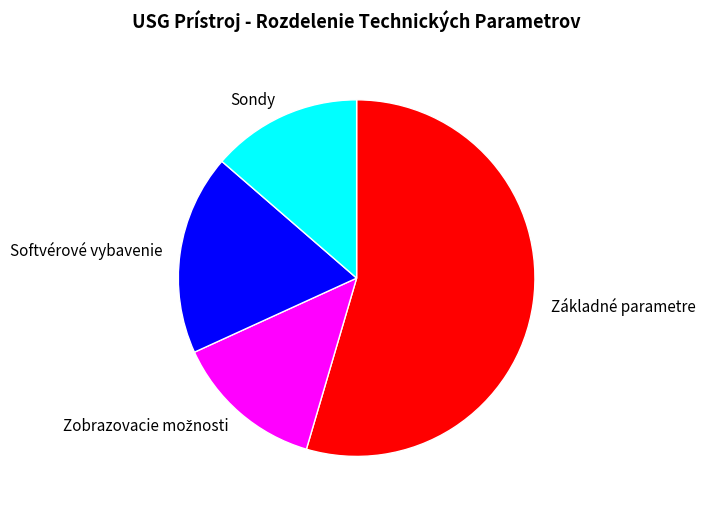

Which slice is the largest?

Základné parametre